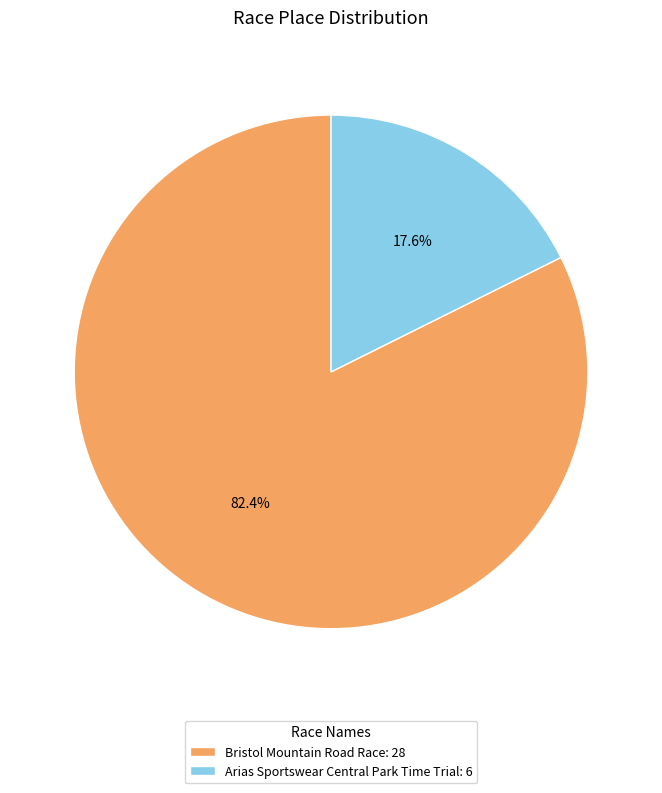

What is the ratio of the value at Arias Sportswear Central Park Time Trial to the value at Bristol Mountain Road Race?

0.2